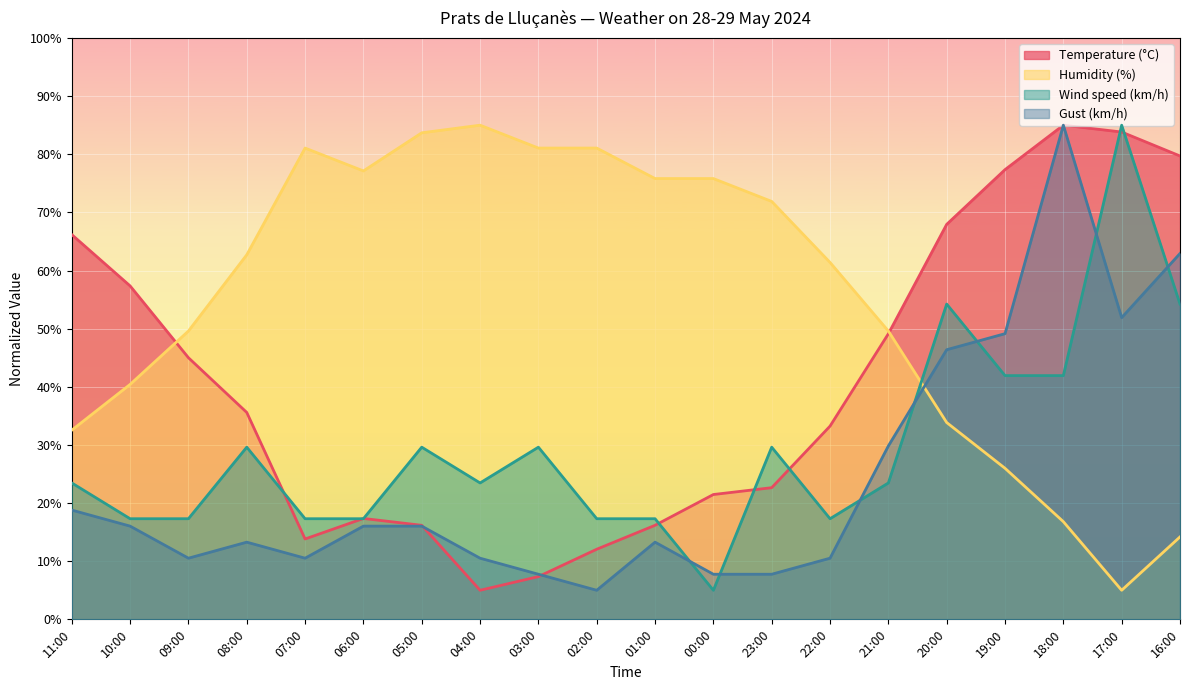

True or false: Humidity (%) and Wind speed (km/h) intersect in this chart.

True